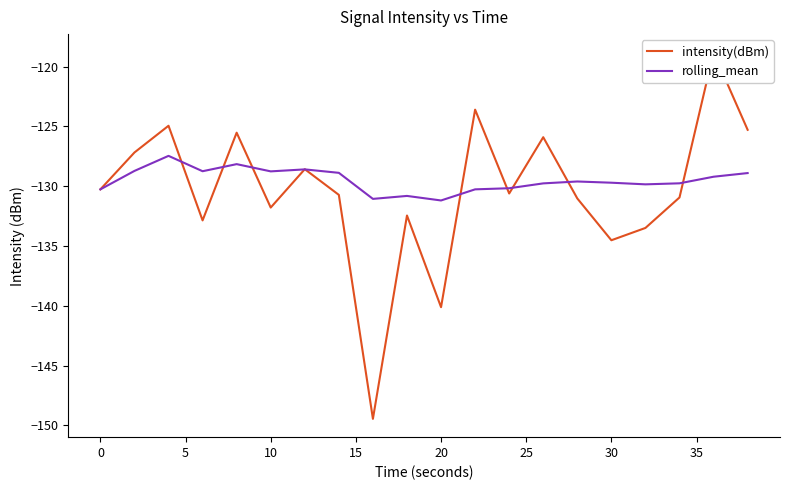

Is it true that rolling_mean equals -216.1 at 20?

False